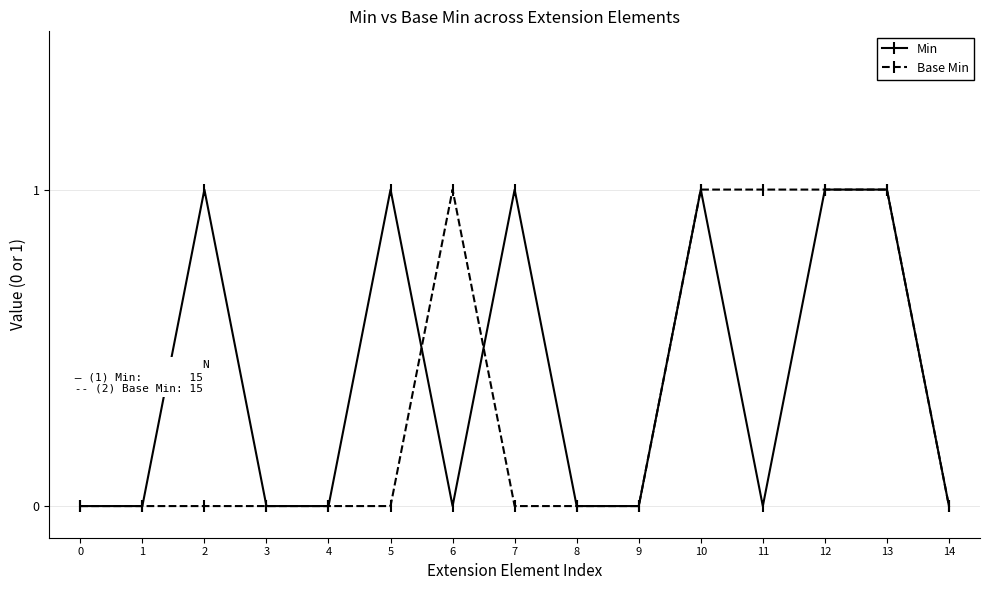

How many data points does each series have?

15